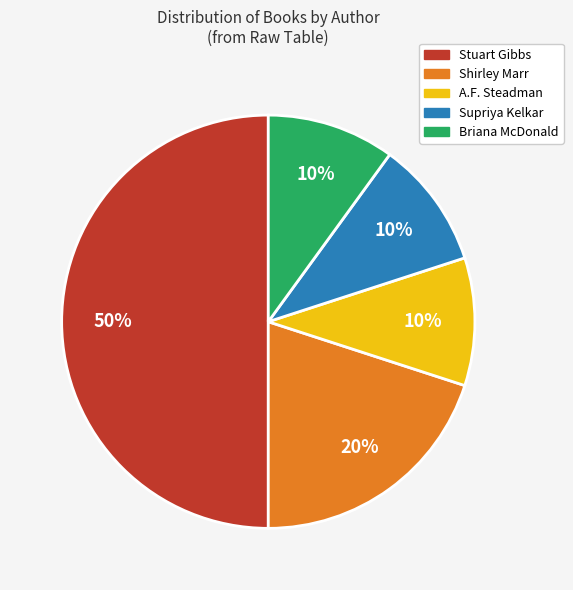

How many slices are in this pie chart?

5